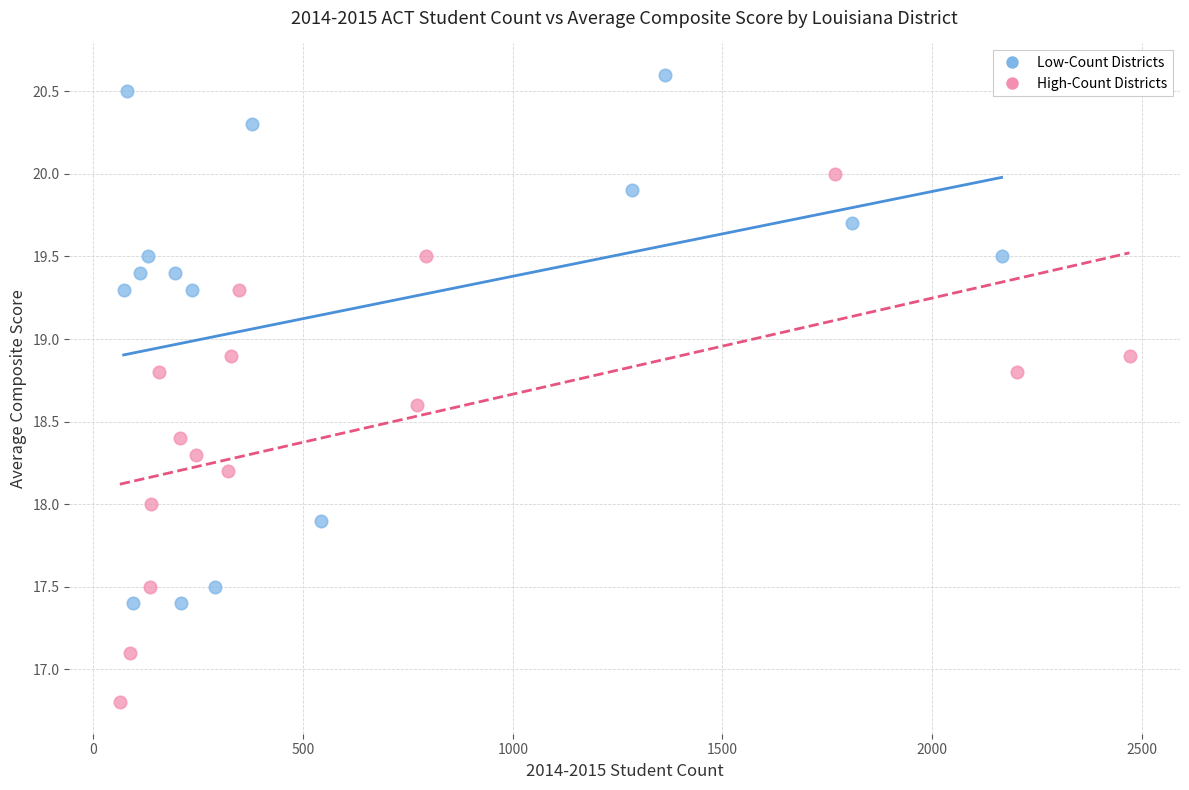

Which series reaches the maximum Y coordinate?

Low-Count Districts